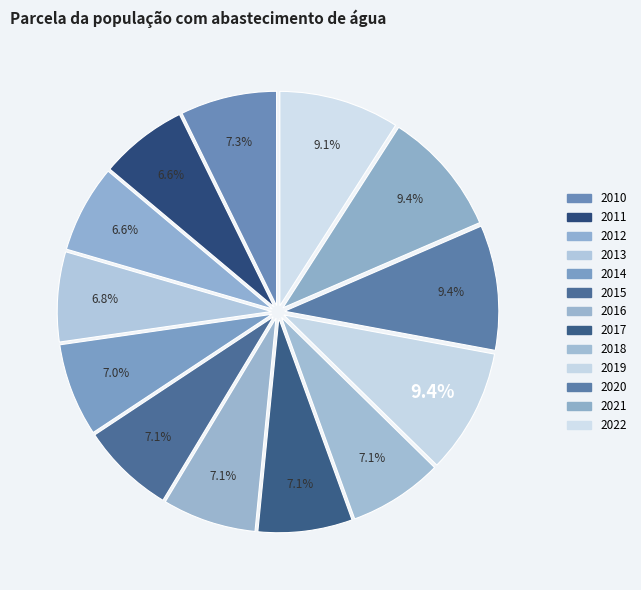

To the nearest percent, what is the combined percentage of 2016 and 2015?

14%